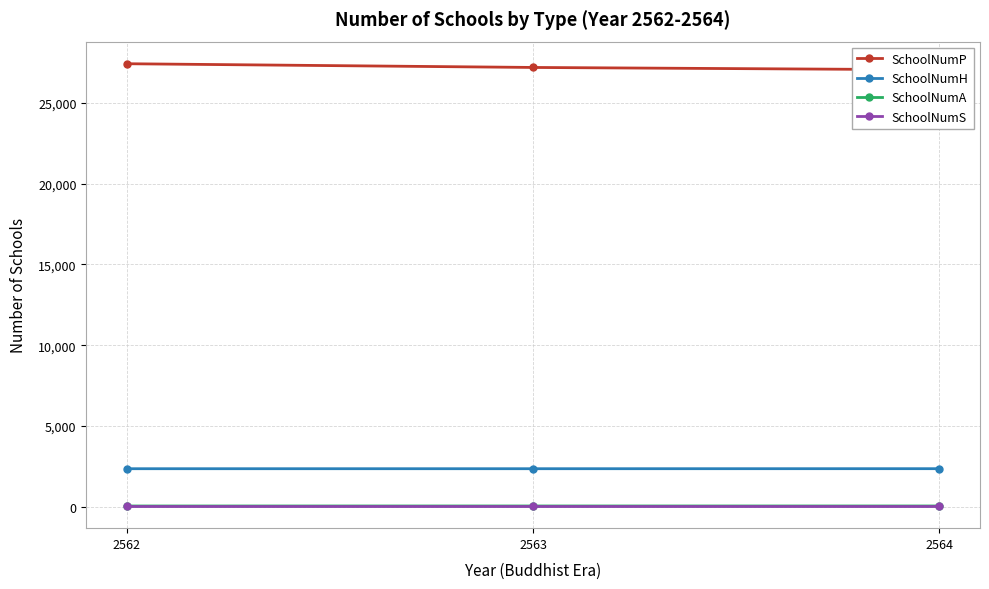

What is the sum of all SchoolNumA values?

155